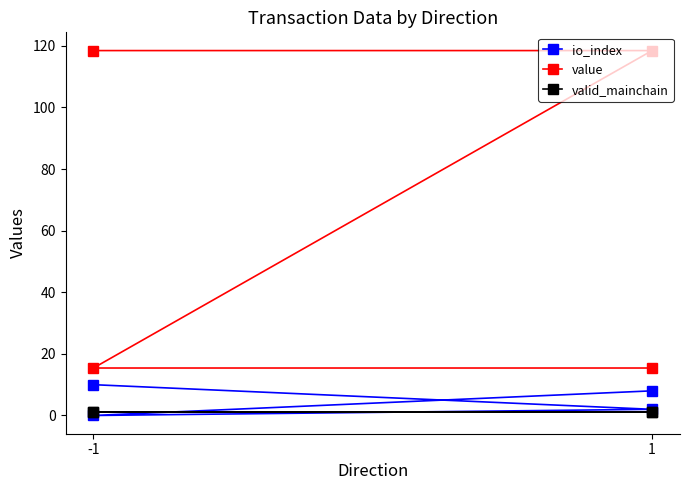

True or false: value has more than 1 interior local peaks.

False